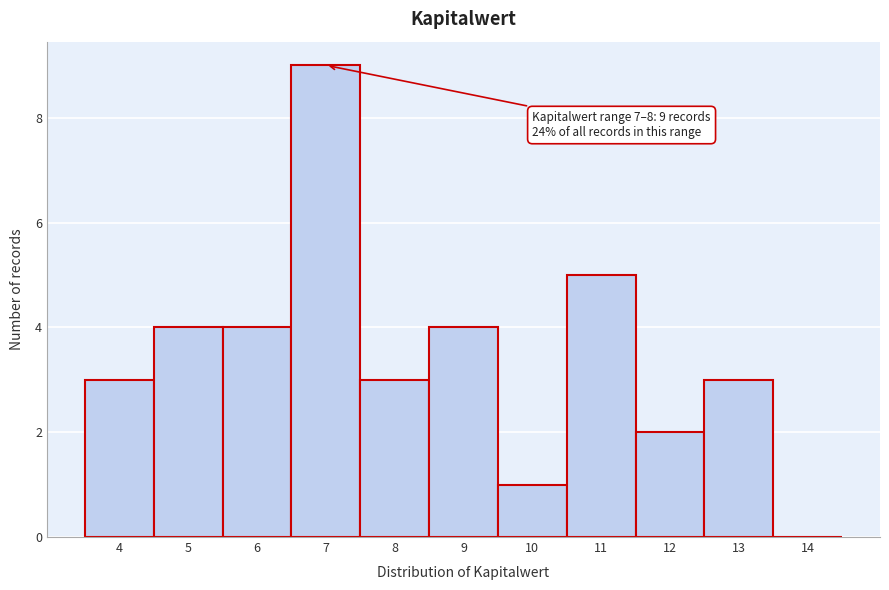

Reading right to left, what are all the values shown in this chart?

14=0	13=3	12=2	11=5	10=1	9=4	8=3	7=9	6=4	5=4	4=3